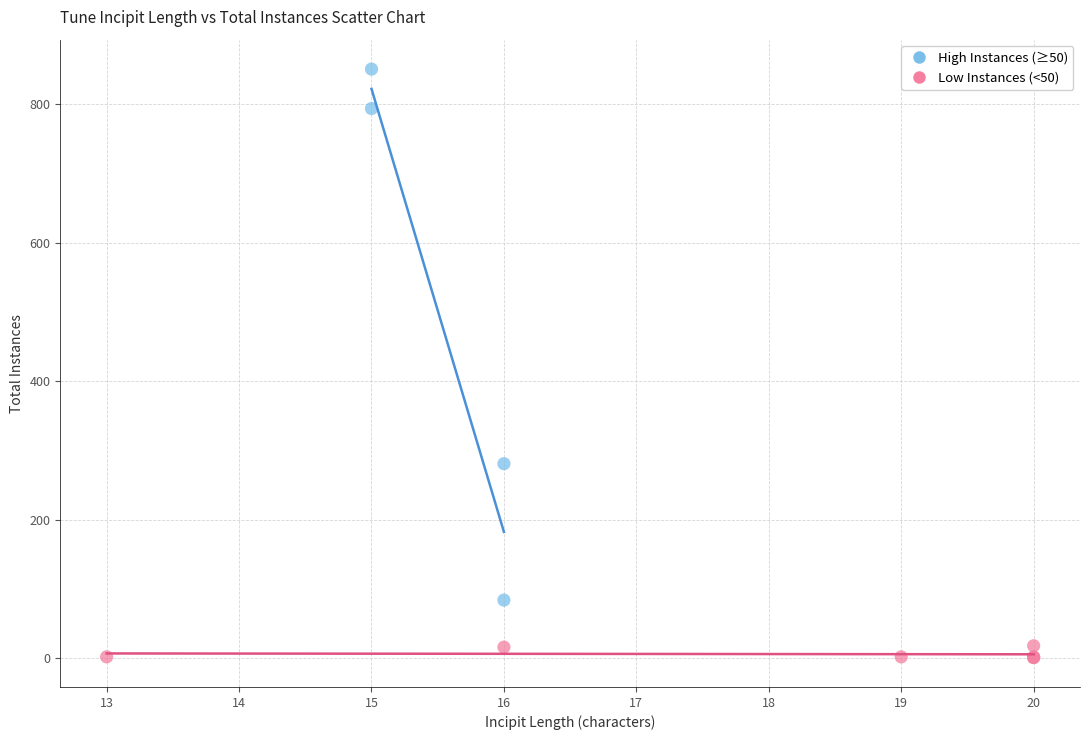

Which series has the largest Y range (max minus min)?

High Instances (≥50)